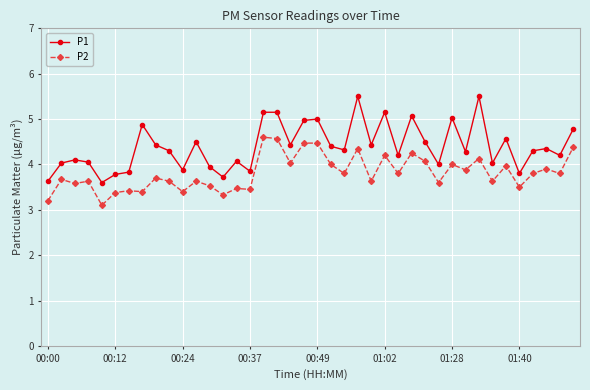

What is the maximum value shown in the chart?

5.5